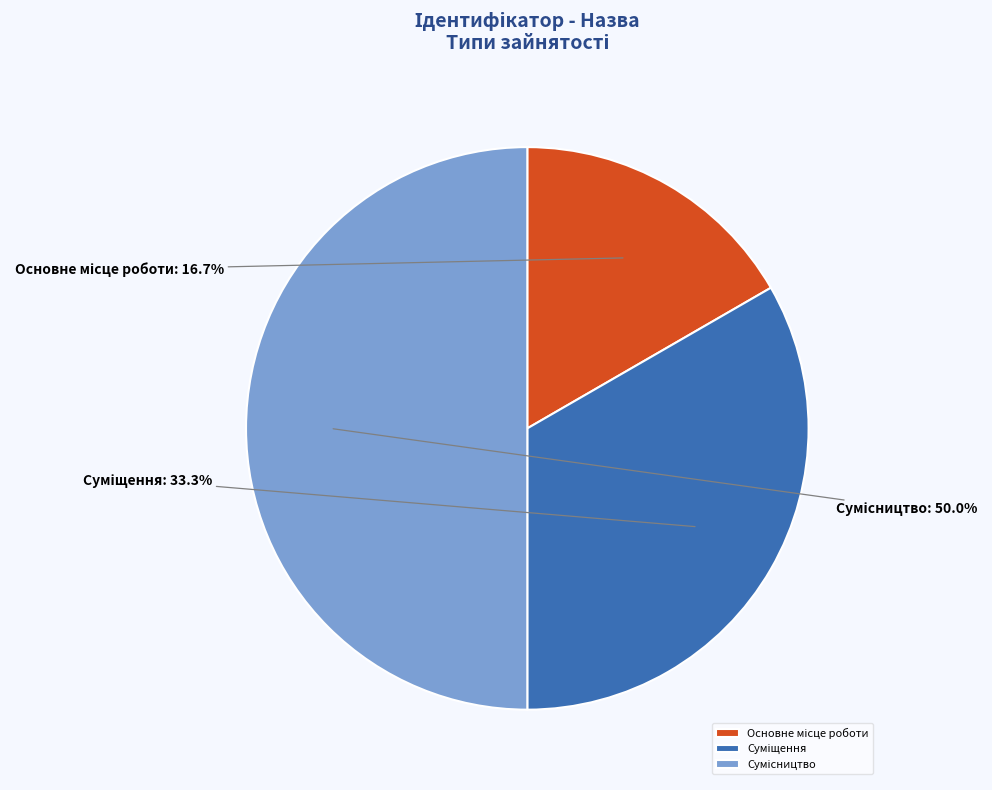

The Сумісництво slice represents 50% of the pie. True or false?

True